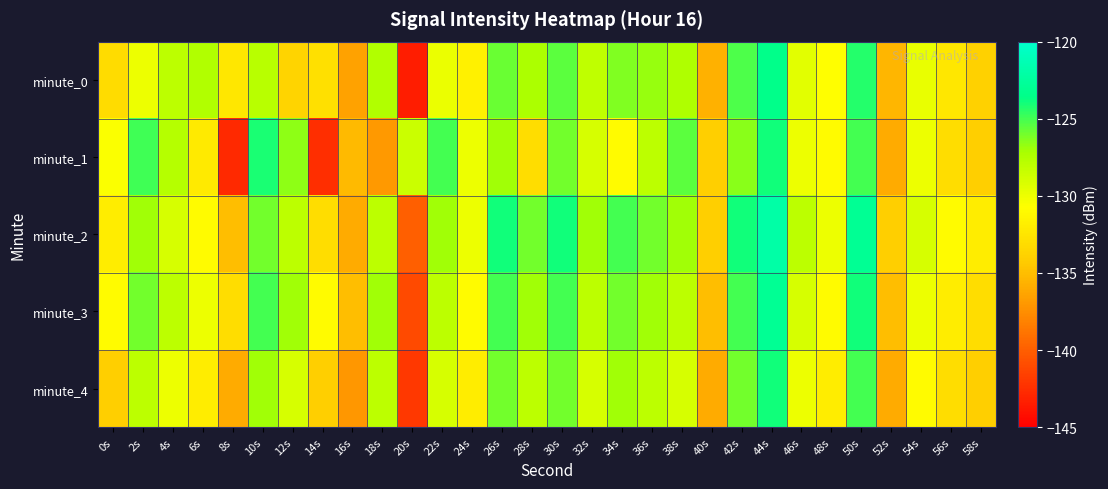

List the series in order of their peak value, highest first.

minute_2, minute_3, minute_0, minute_1, minute_4